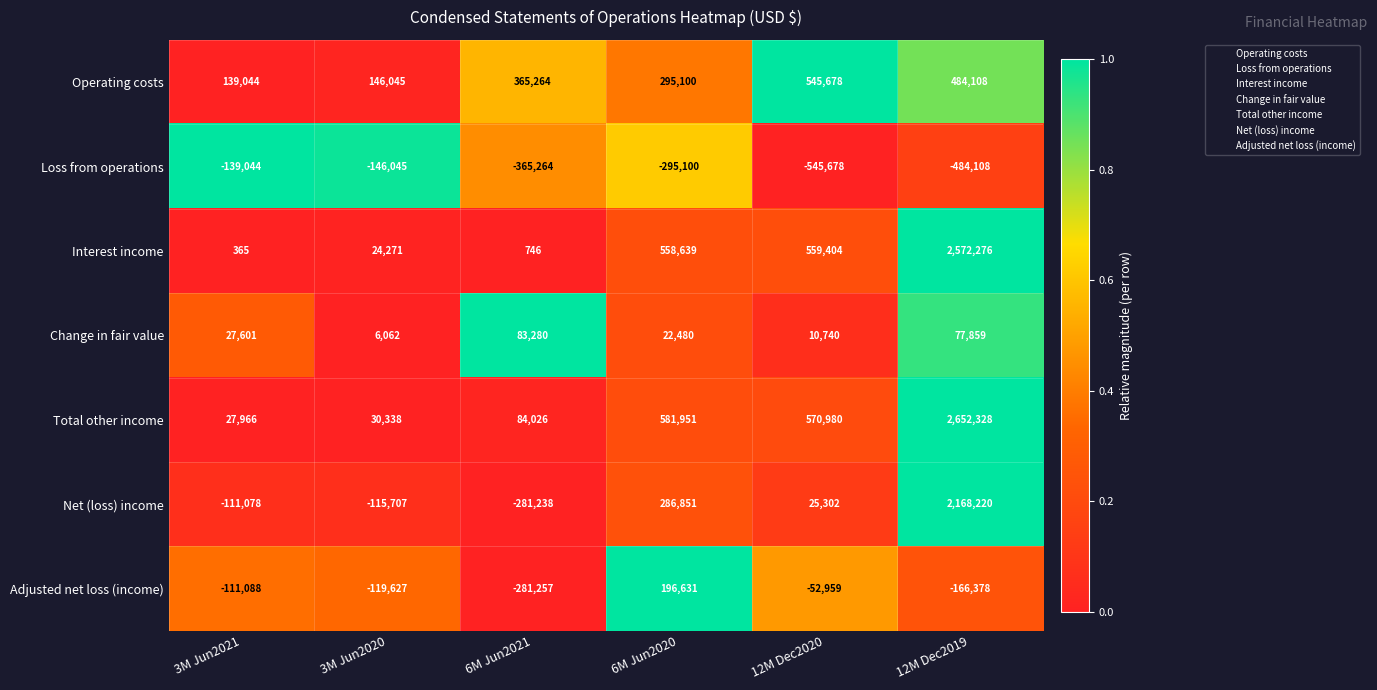

How many data points in Interest income are less than 558639?

3